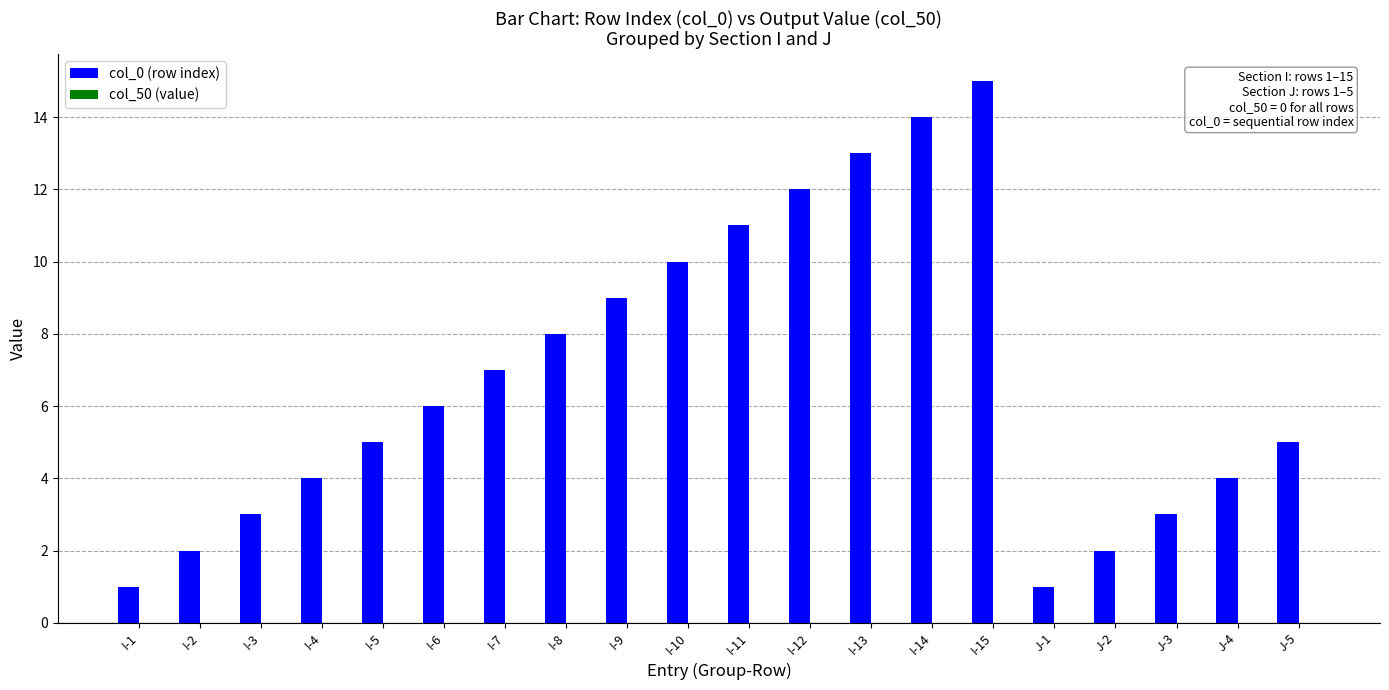

What is the ratio of the value at I-4 to the value at I-10?

0.4